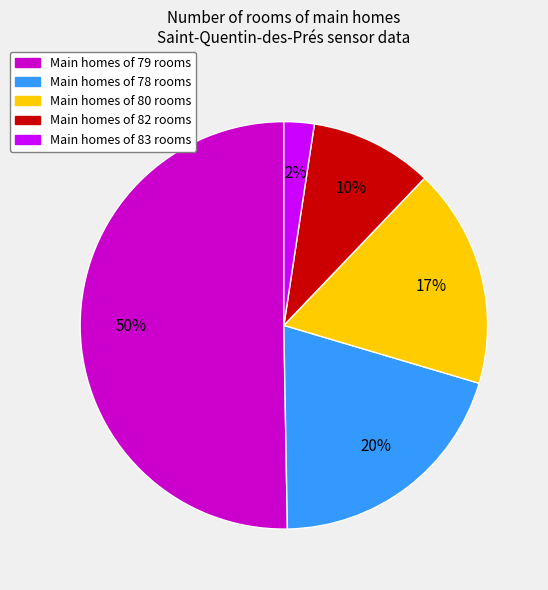

What is the majority slice?

Main homes of 79 rooms